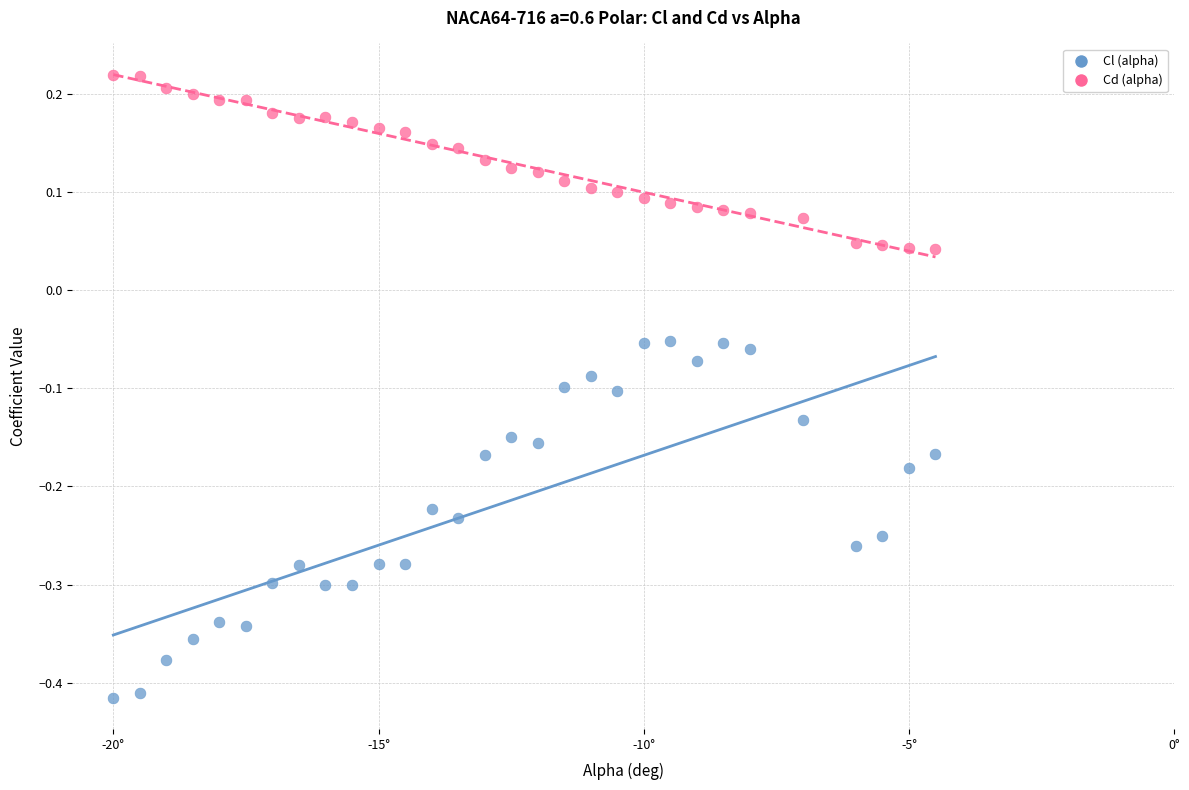

Which series reaches the maximum Y coordinate?

Cd (alpha)